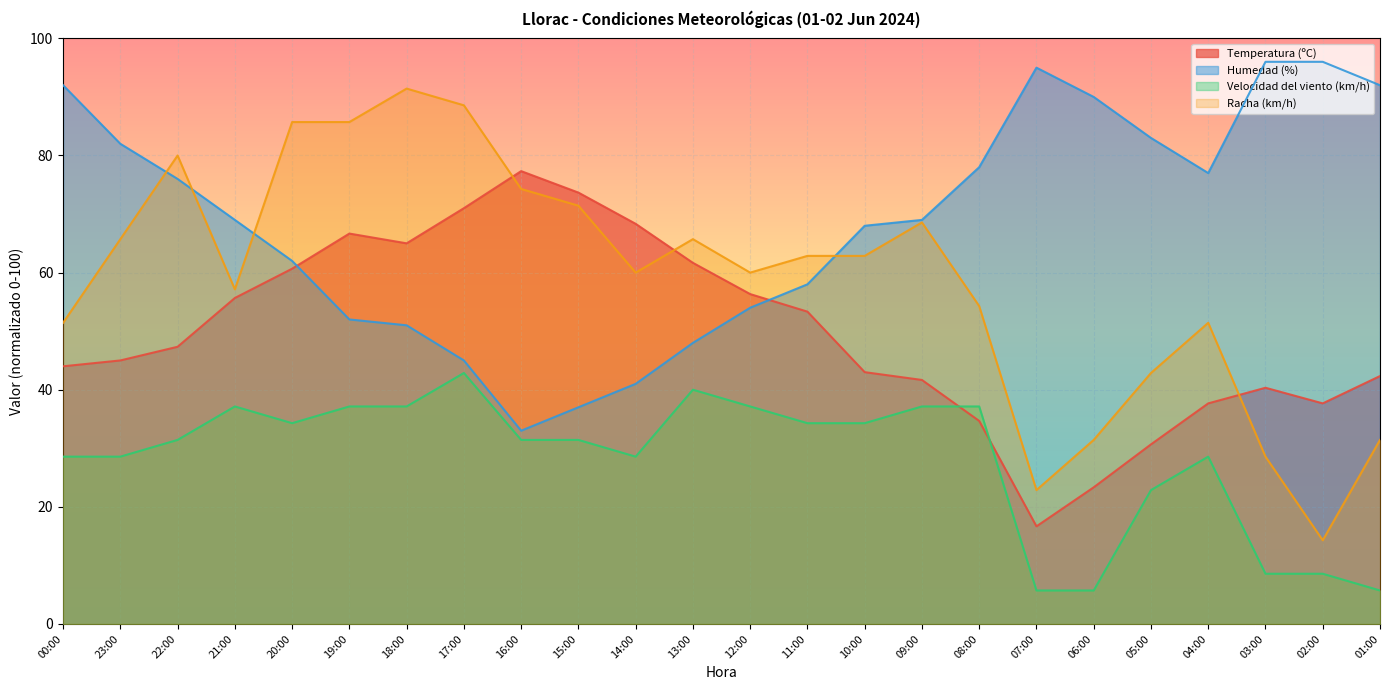

What is the total value across all series at 02:00?

156.5